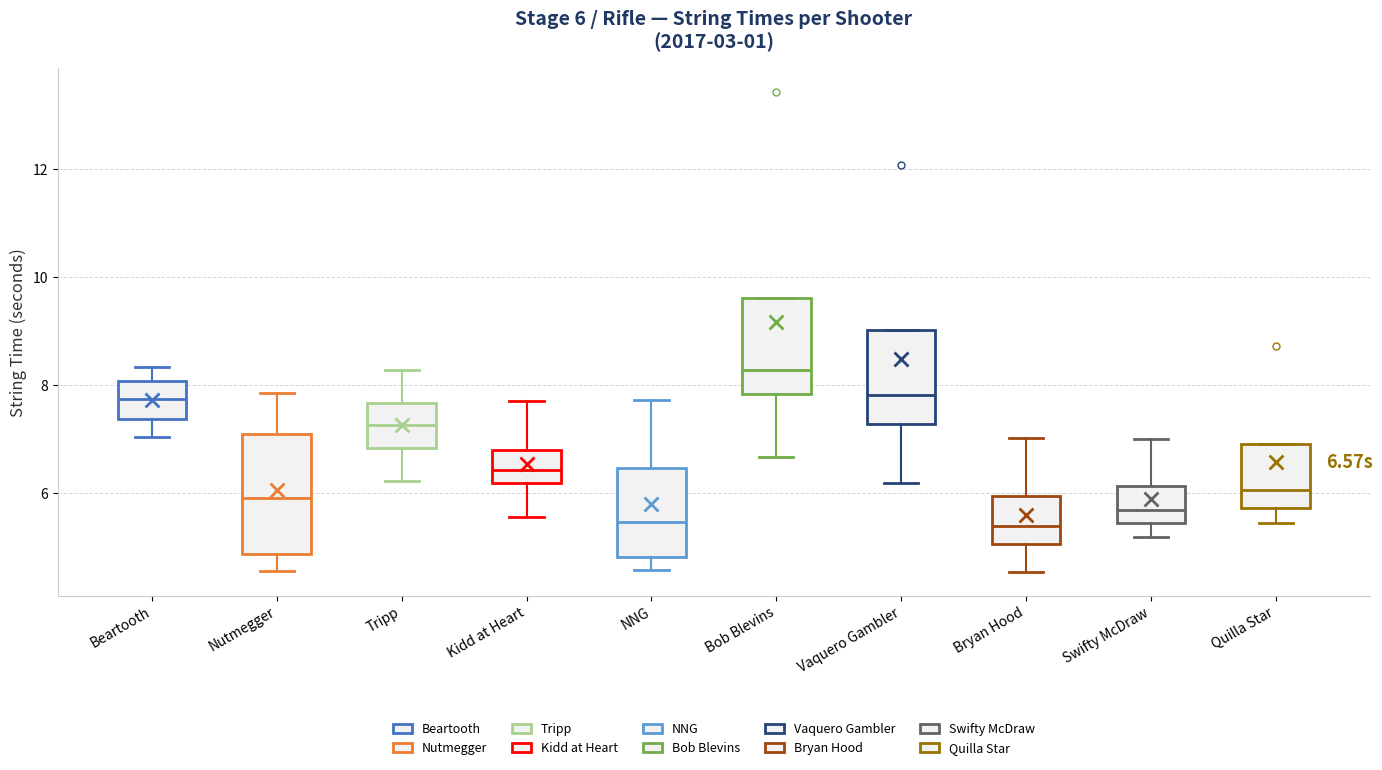

Comparing the boxes themselves (not the whiskers), which one is the tallest?

Nutmegger